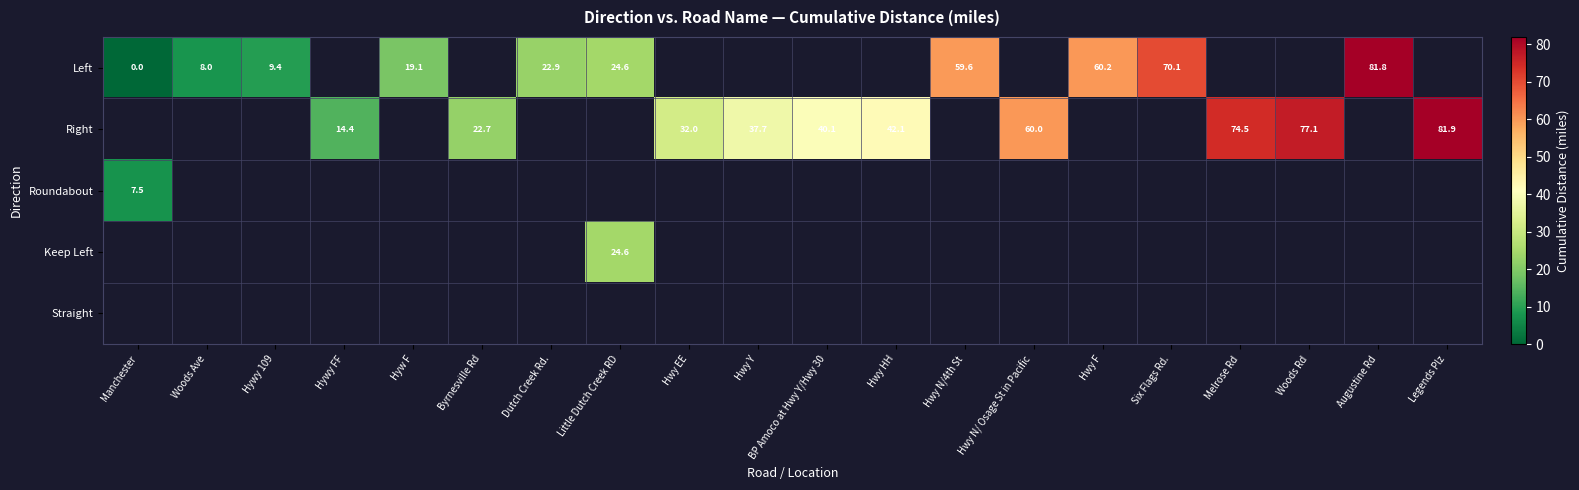

The Right series shows 42.1 at Hwy HH. True or false?

True